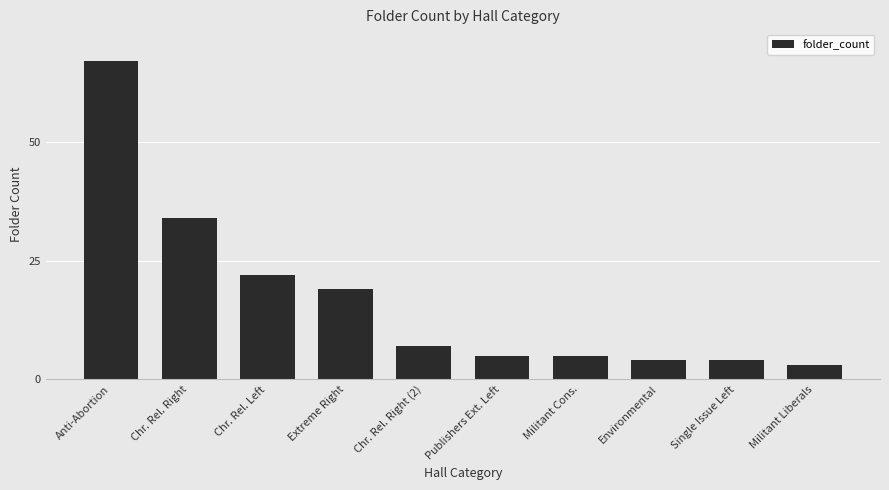

At which label does the data first exceed 7?

Anti-Abortion